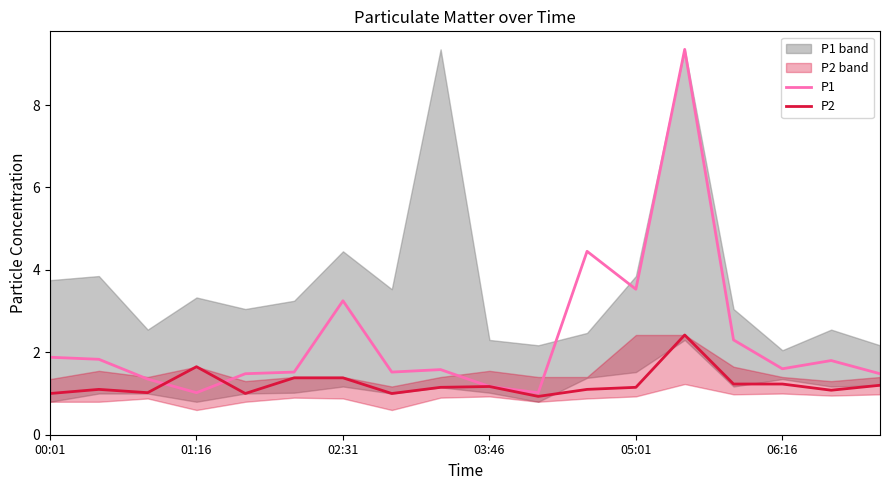

How many distinct data groups are displayed?

2